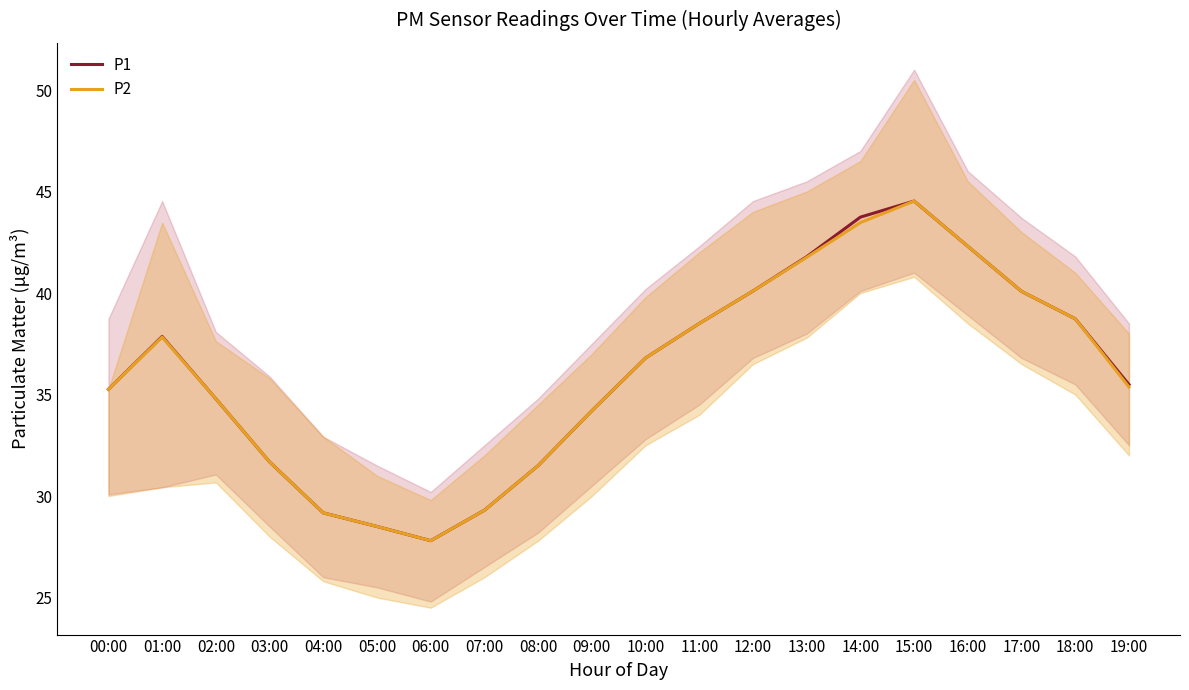

How many lines are shown in the chart?

2